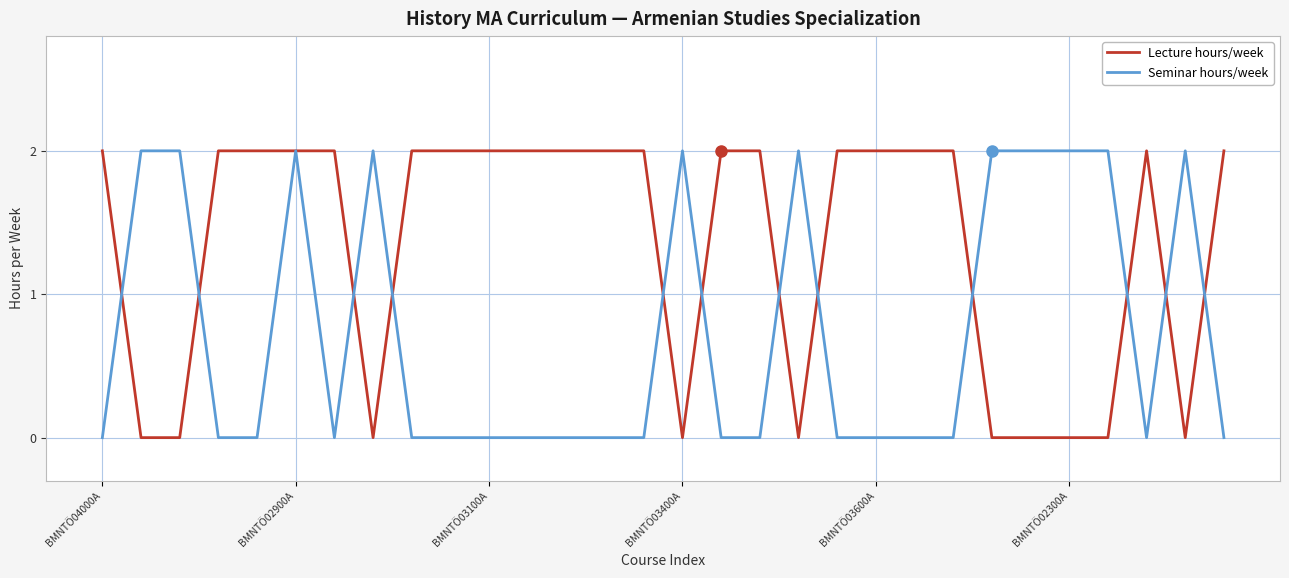

At how many categories does at least one series exceed 1?

30